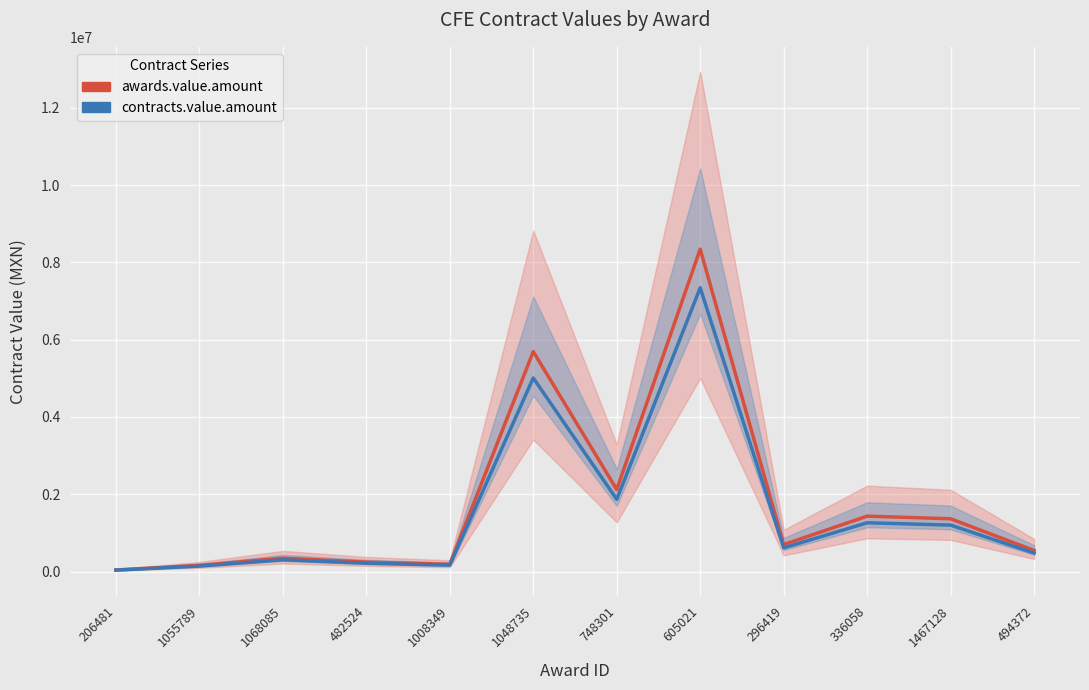

Rank the series at 494372 from highest to lowest value.

awards.value.amount, contracts.value.amount